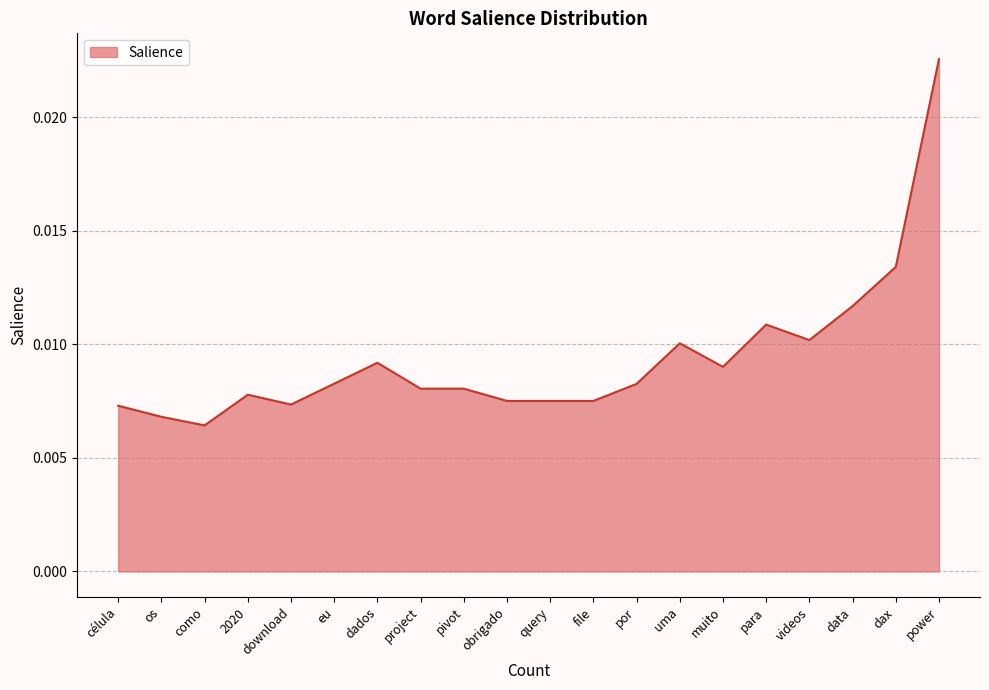

Where is the data nearest to the value 0?

como